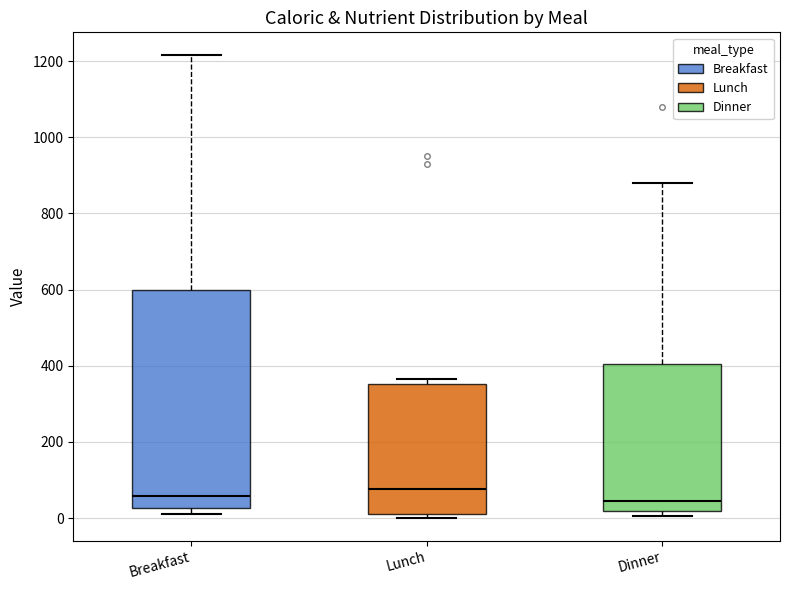

Reading left to right, read every box against the y-axis: the position of its median line, the range the box covers, and the ends of its whiskers. The values are not printed on the chart, so give them approximately, as read against the axis.

Breakfast: median 60, box 20 to 600, whiskers 20 (just below the box's lower edge) to 1220
Lunch: median 80, box 20 to 360, whiskers 0 to 360 (just above the box's upper edge)
Dinner: median 40, box 20 to 400, whiskers 0 to 880